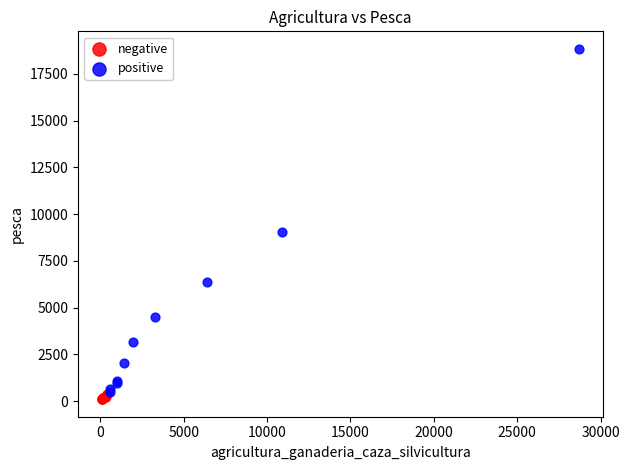

Which series has the largest Y range (max minus min)?

positive